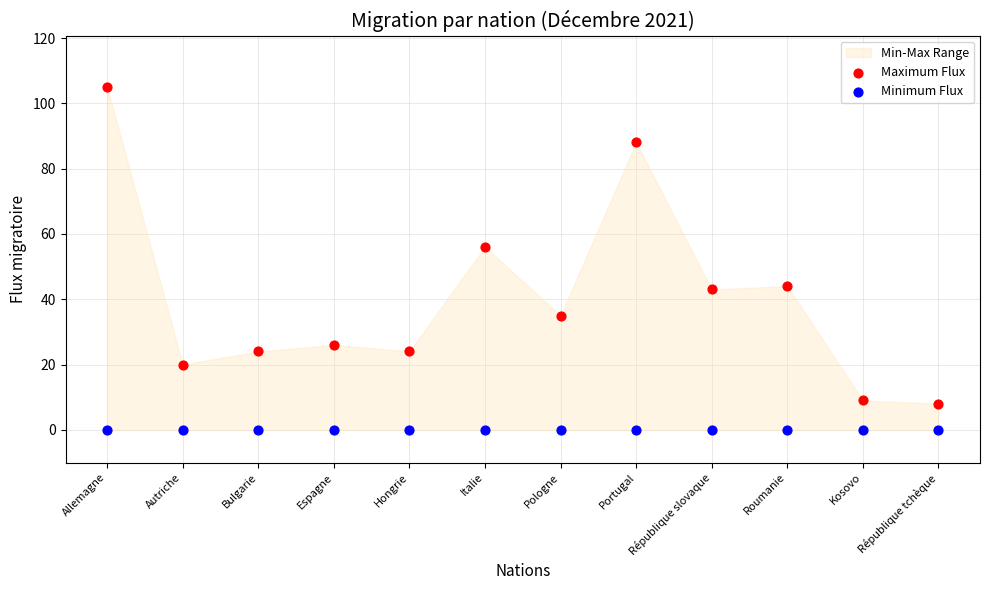

Which series contains the highest Y value?

Maximum Flux